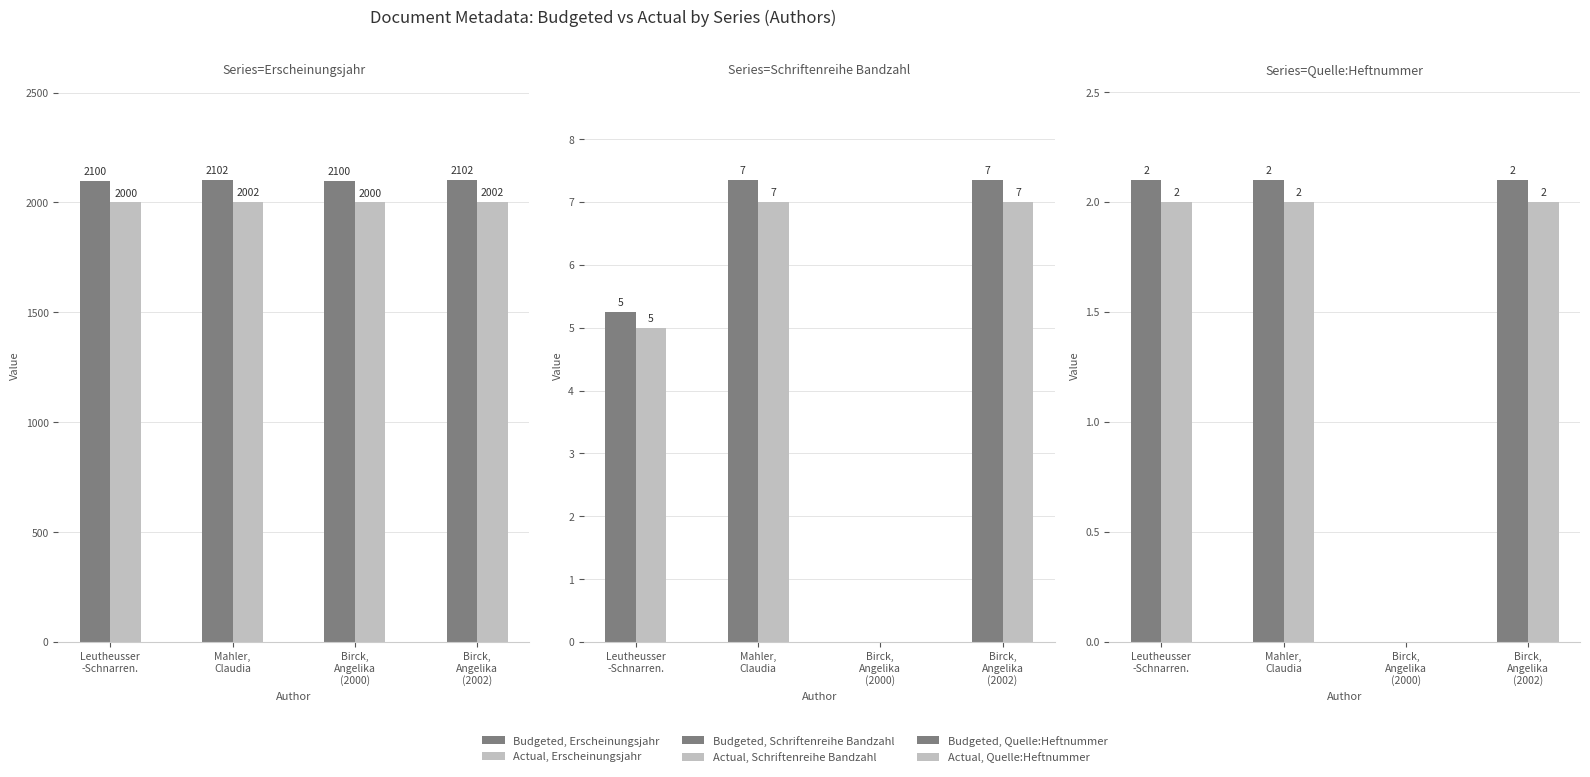

Is it true that Actual, Schriftenreihe Bandzahl equals 8.1 at Leutheusser
-Schnarren.?

False